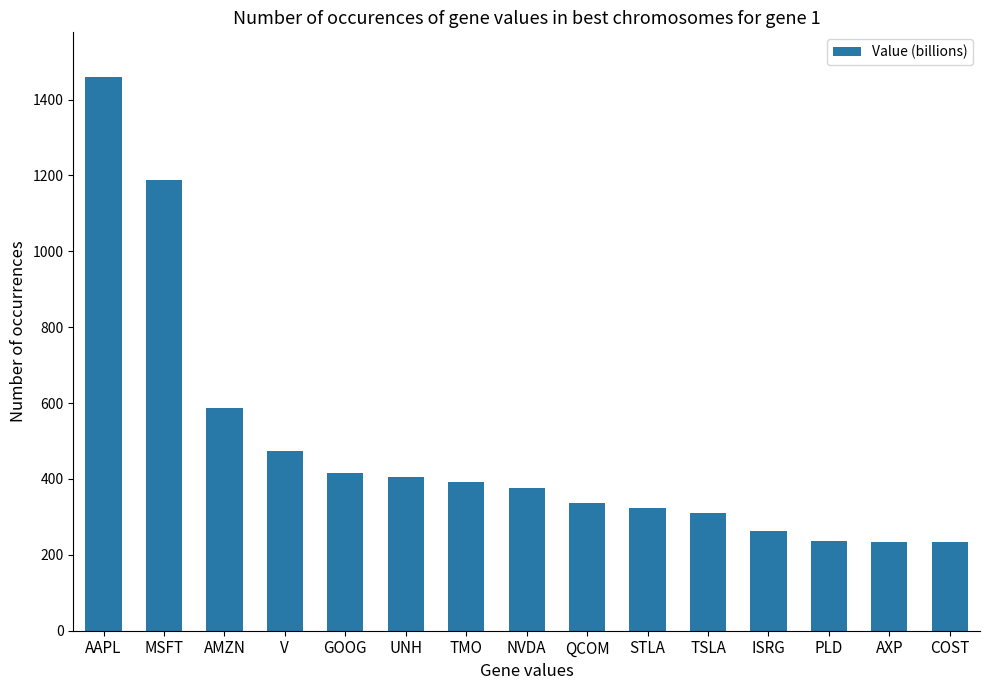

Reading right to left, extract all data points from this chart.

COST=232889926	AXP=233775059	PLD=235231875	ISRG=263560224	TSLA=310317216	STLA=323776847	QCOM=336370155	NVDA=375139774	TMO=393078576	UNH=405441578	GOOG=415769120	V=473266243	AMZN=587871317	MSFT=1187543450	AAPL=1460251008